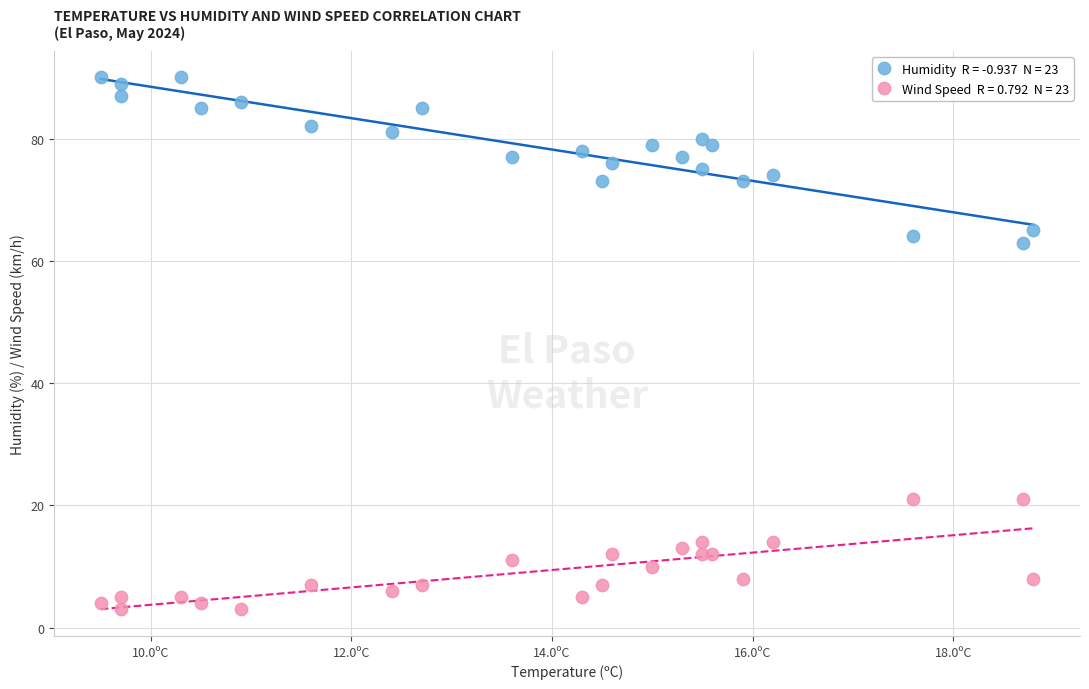

Across all series, what Y value is closest to 46?

63